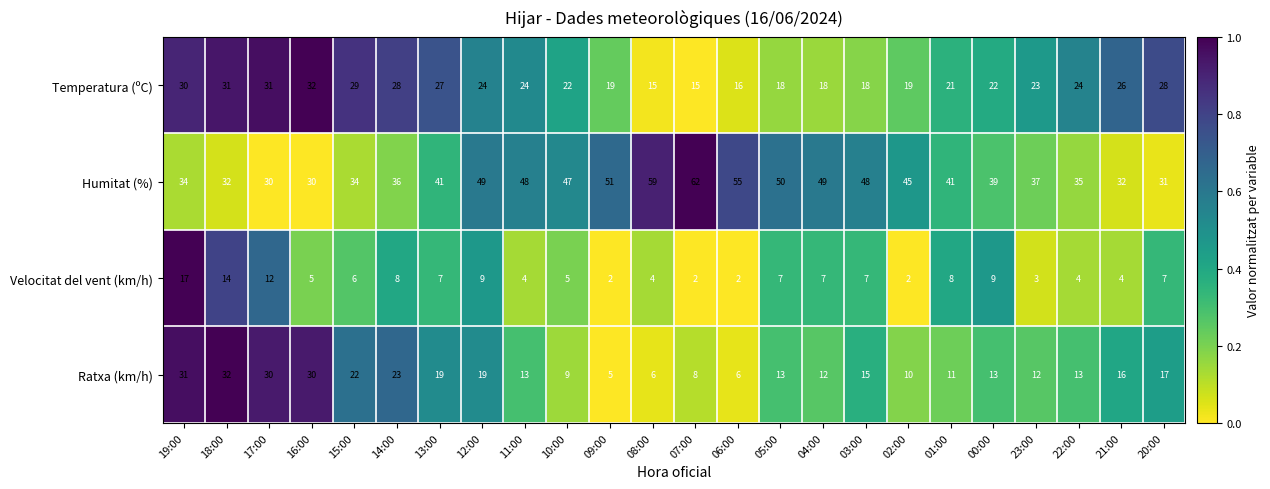

How many distinct data groups are displayed?

4